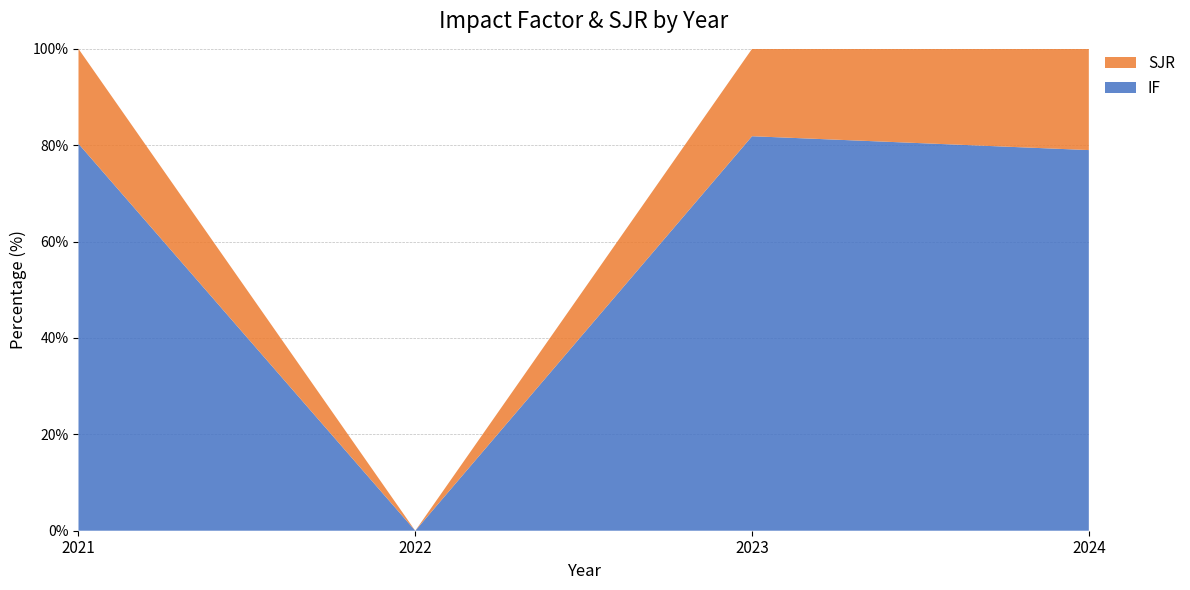

Reading left to right, what are all the values shown in this chart?

IF: 2021=19.1	2022=0.0	2023=3.2	2024=0.9
SJR: 2021=4.7	2022=0.0	2023=0.7	2024=0.2